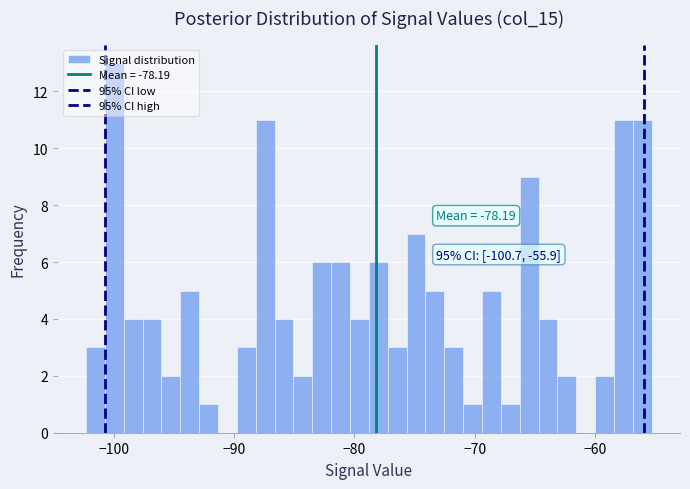

Around what value on the x-axis is the tallest bar? Give the approximate position of its centre, as read against the axis.

-100